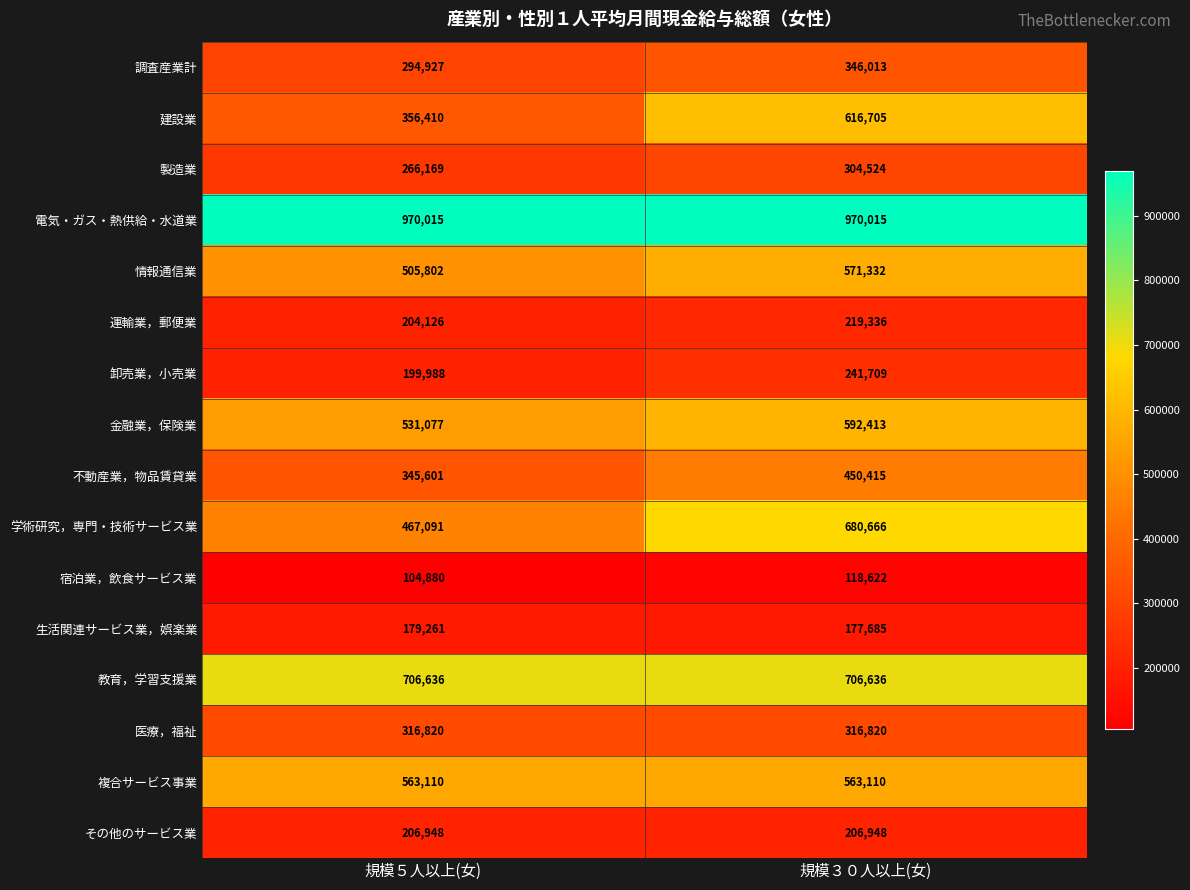

At which category does the chart reach its minimum across all series?

規模５人以上(女)